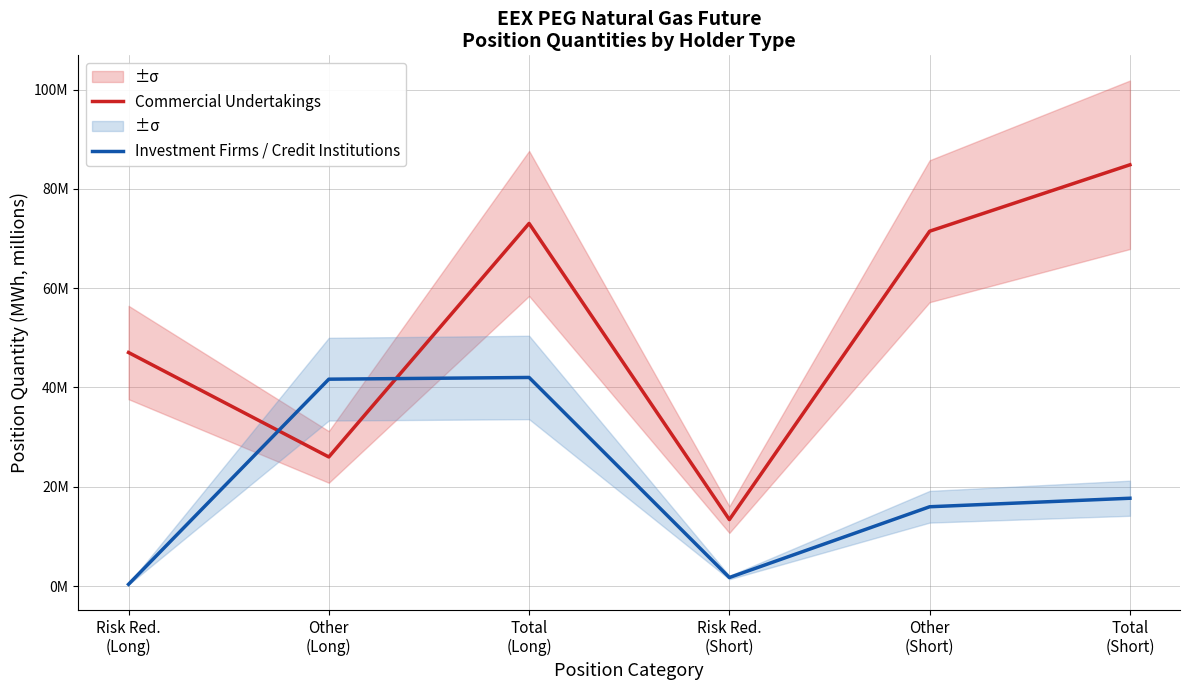

What is the spread (max minus min) of values at Risk Red.
(Long)?

46.7